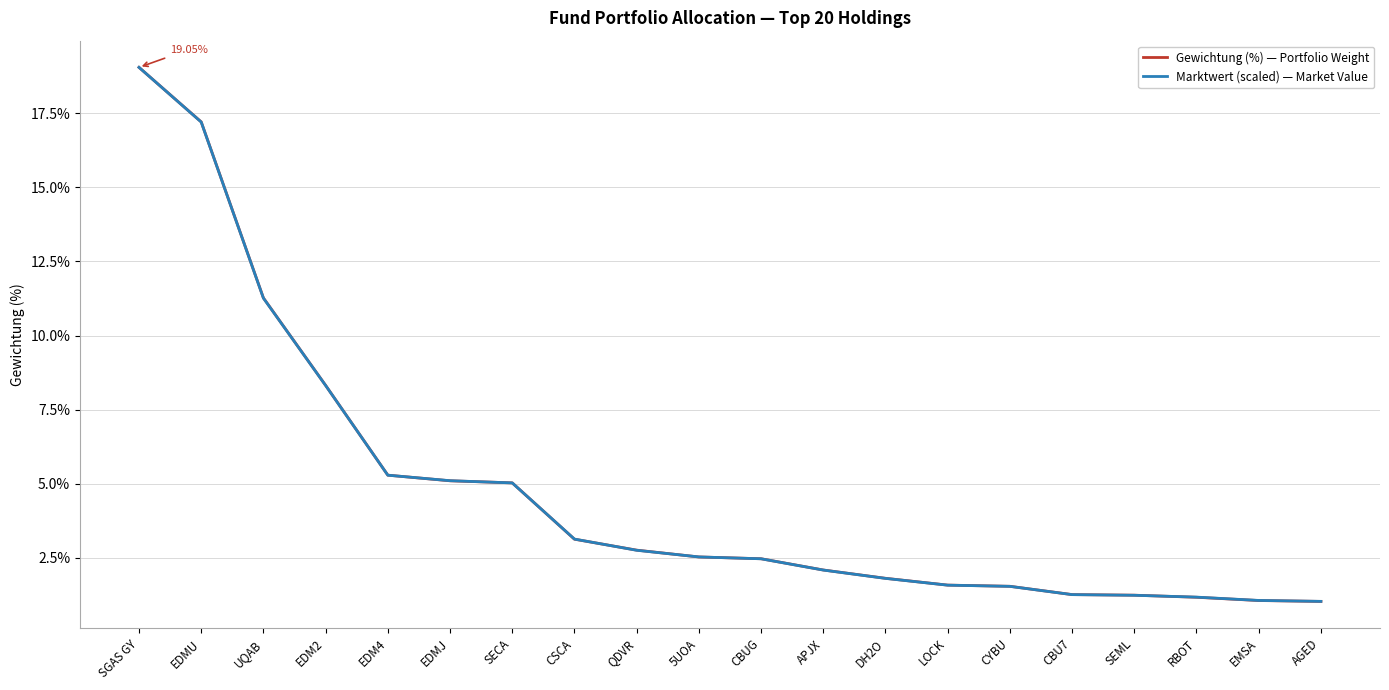

What is the label of the 11th point from the left?

CBUG